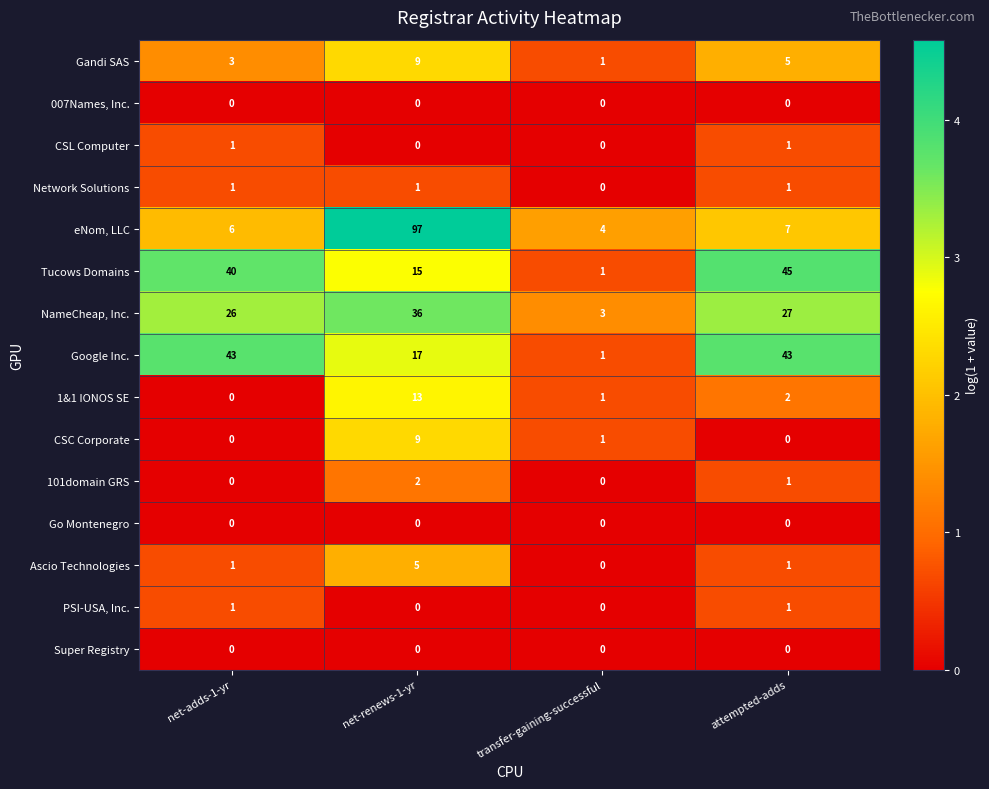

Is it true that Gandi SAS equals 5 at attempted-adds?

True